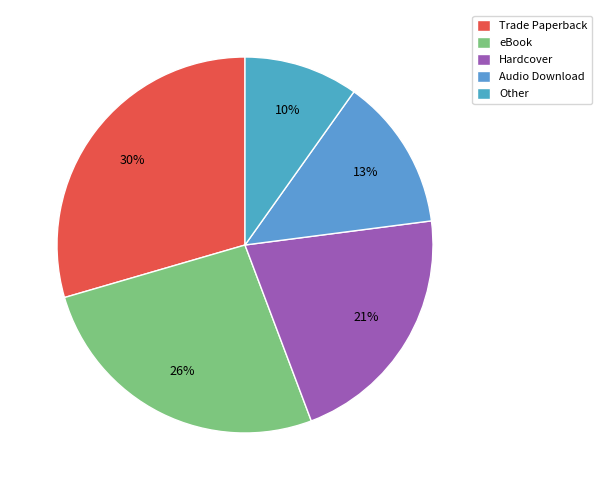

The Other slice represents 19% of the pie. True or false?

False